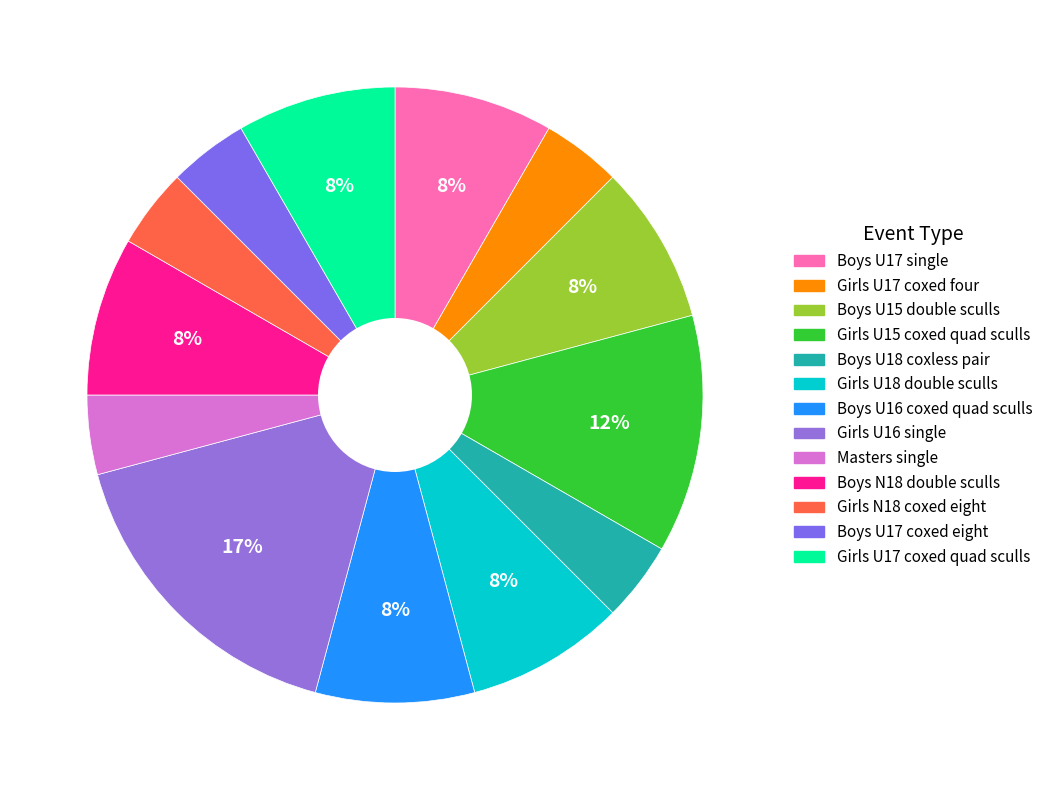

What is the change in value from Girls U17 coxed four to Boys N18 double sculls?

+1